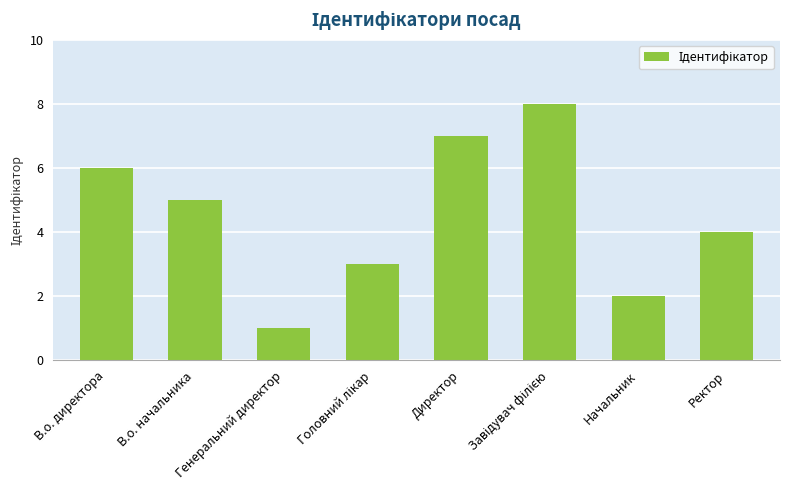

How many data points are less than 5?

4